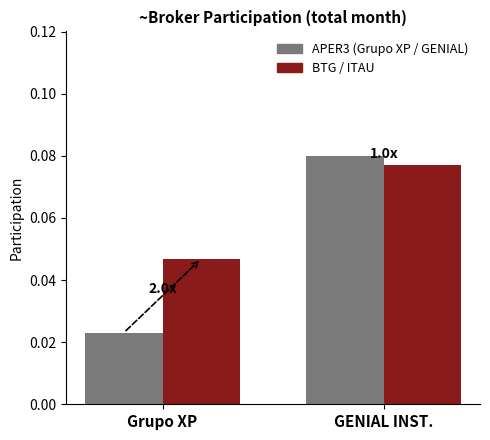

At Grupo XP, list the series in order from largest to smallest.

BTG / ITAU, APER3 (Grupo XP / GENIAL)